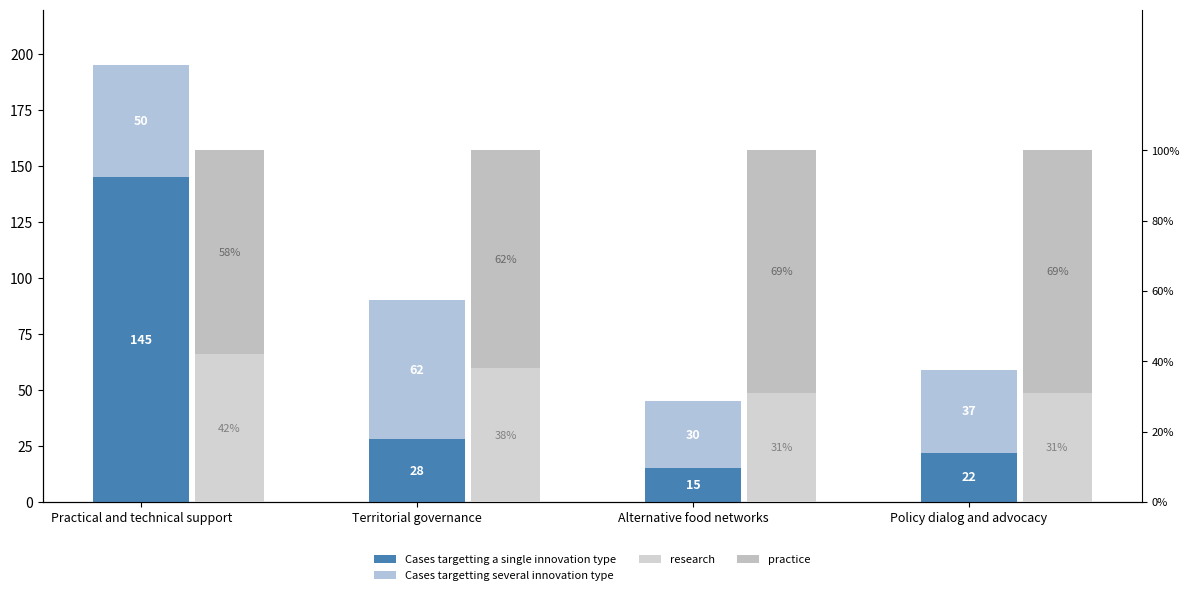

Reading left to right, transcribe all the data shown in this chart.

Cases targetting a single innovation type: 145	28	15	22
Cases targetting several innovation type: 50	62	30	37
research: 42	38	31	31
practice: 58	62	69	69